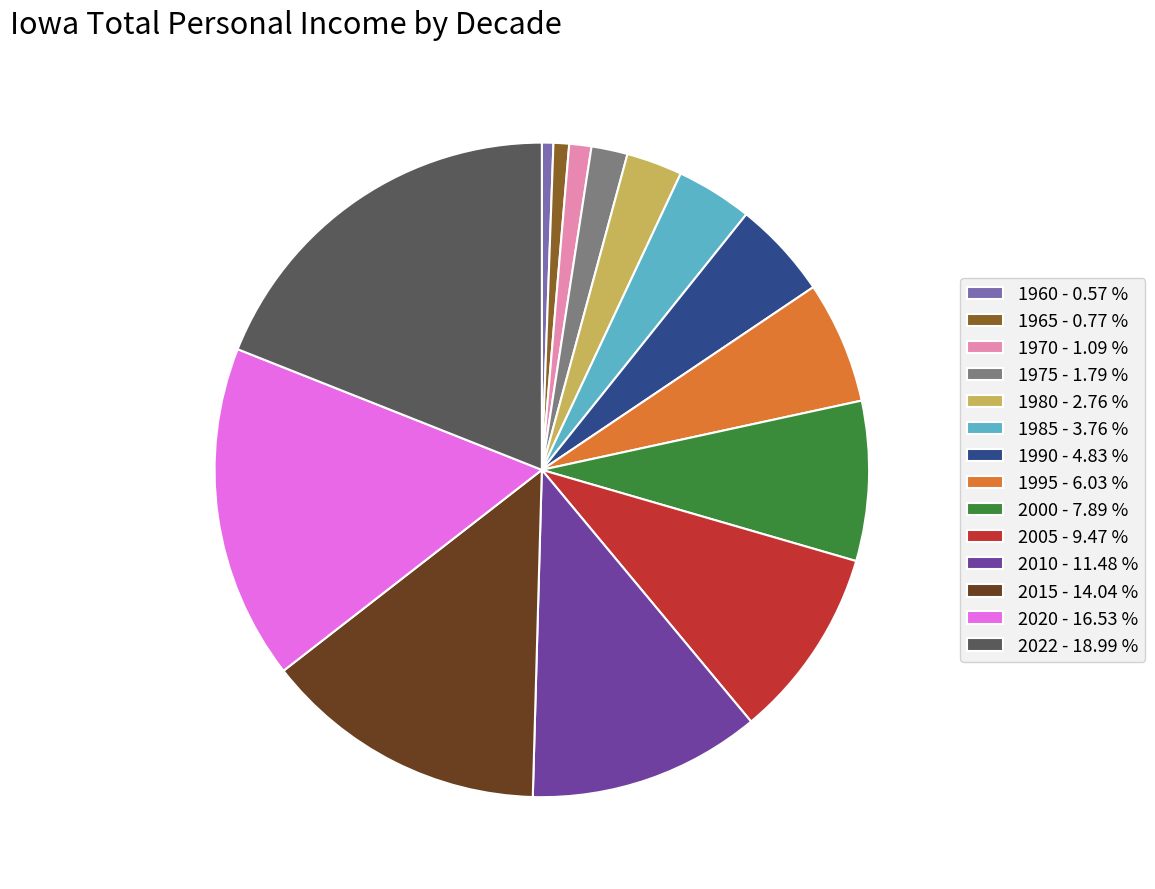

What is the ratio of the value at 1975 - 1.79 % to the value at 1995 - 6.03 %?

0.3